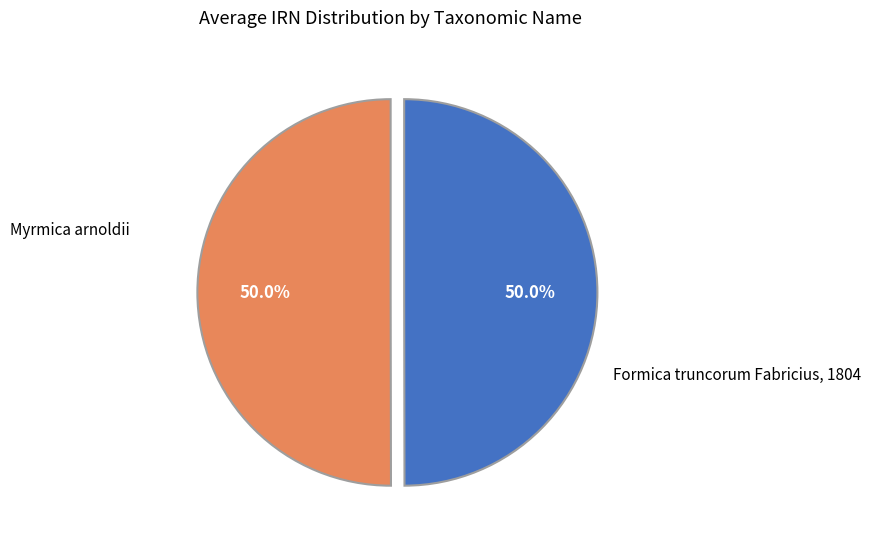

Count the number of slices in the pie.

2